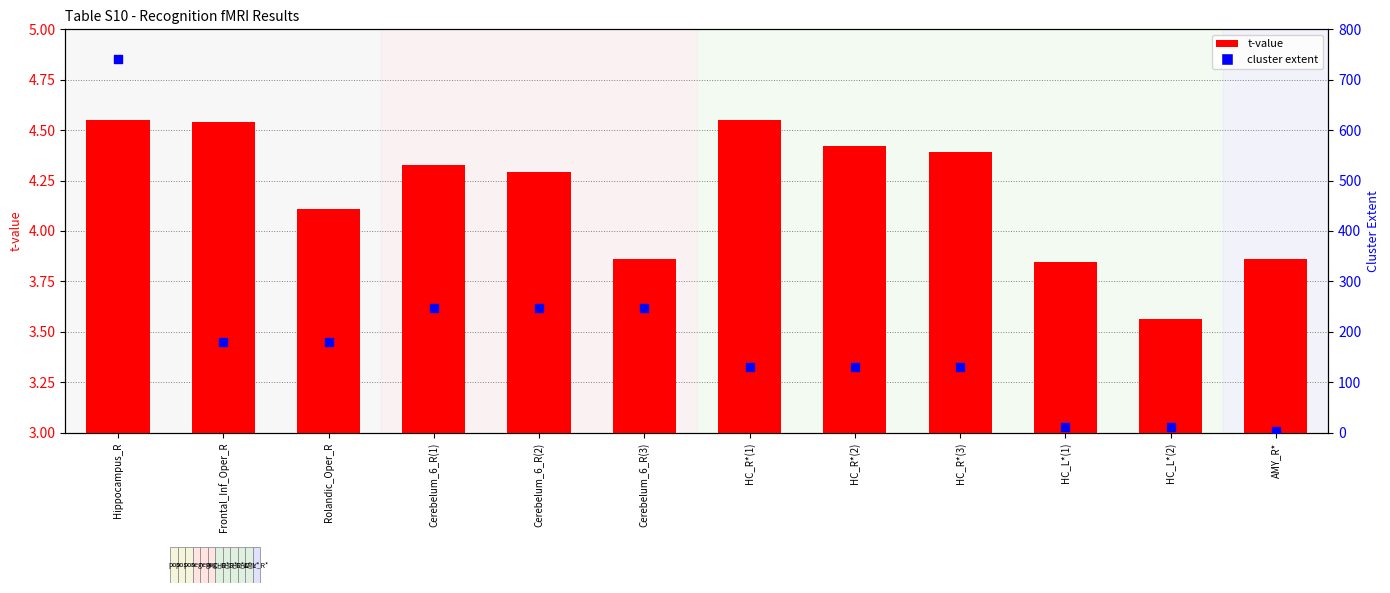

Which series contains the highest Y value?

cluster extent